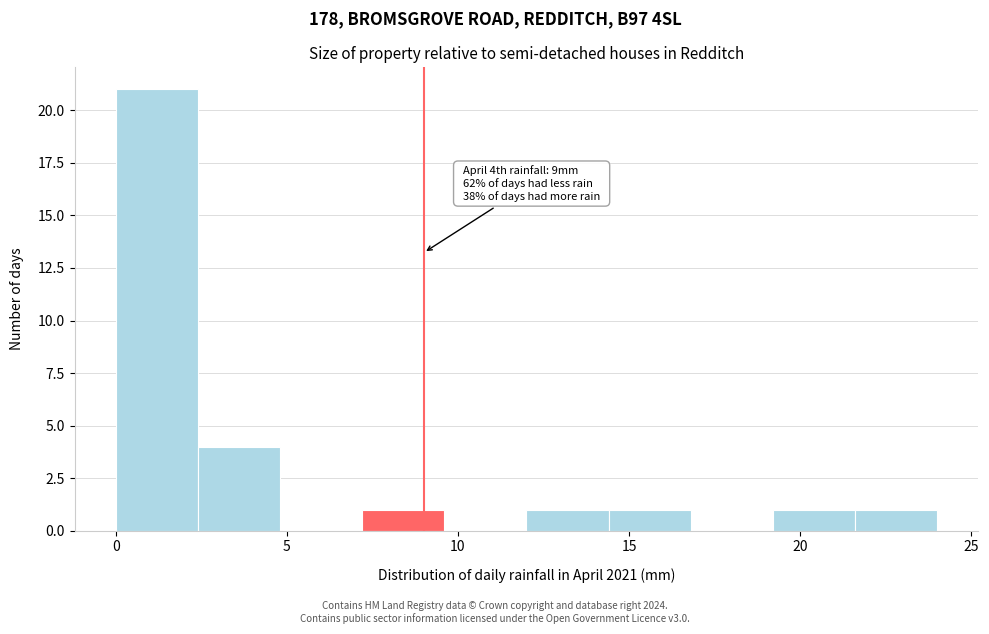

Which range on the x-axis has the tallest bar?

0.0 to 2.4